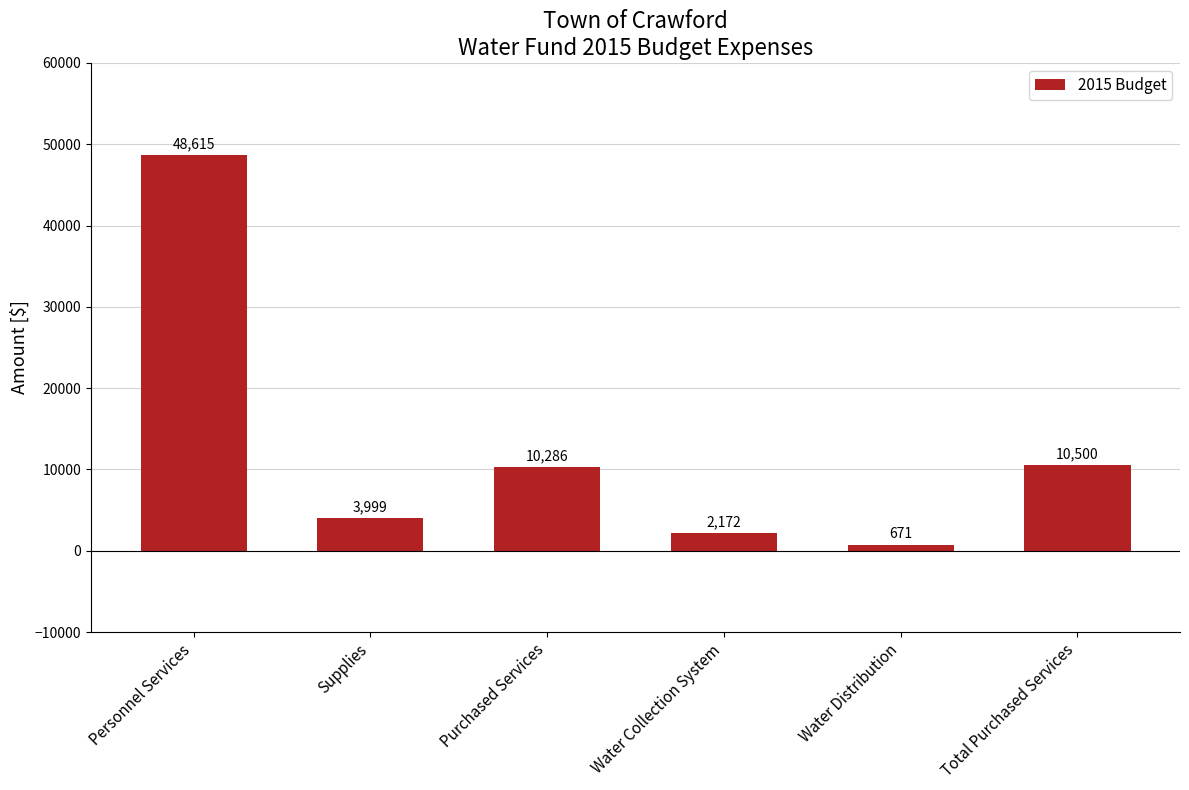

Rank the categories by value from highest to lowest.

Personnel Services, Total Purchased Services, Purchased Services, Supplies, Water Collection System, Water Distribution